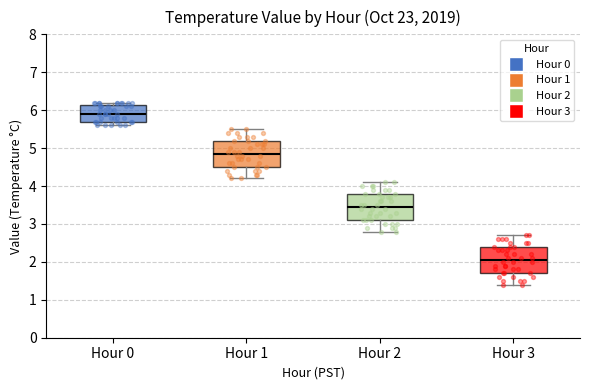

Which box's median line is the lowest?

Hour 3